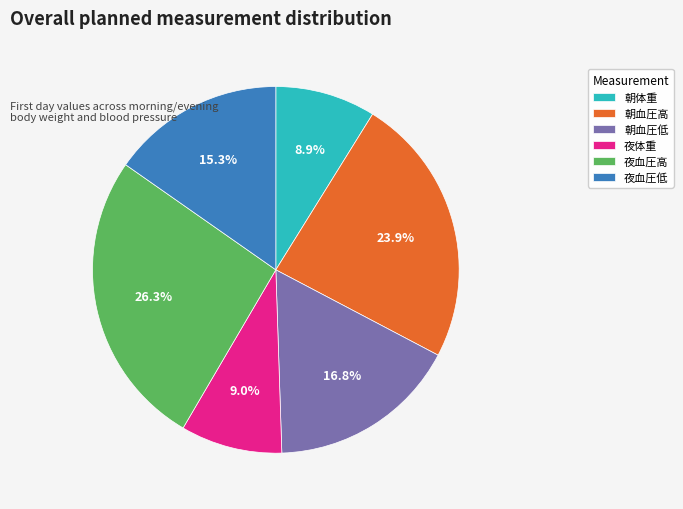

Count the number of slices in the pie.

6